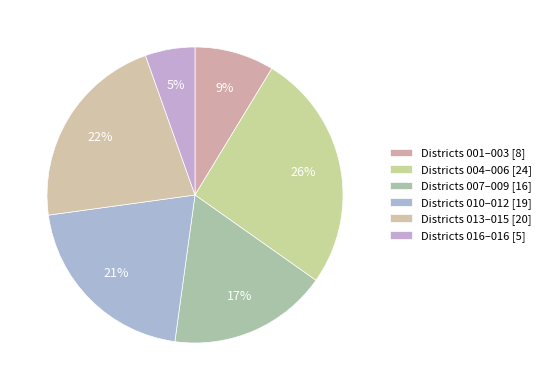

How many segments does this pie chart have?

6